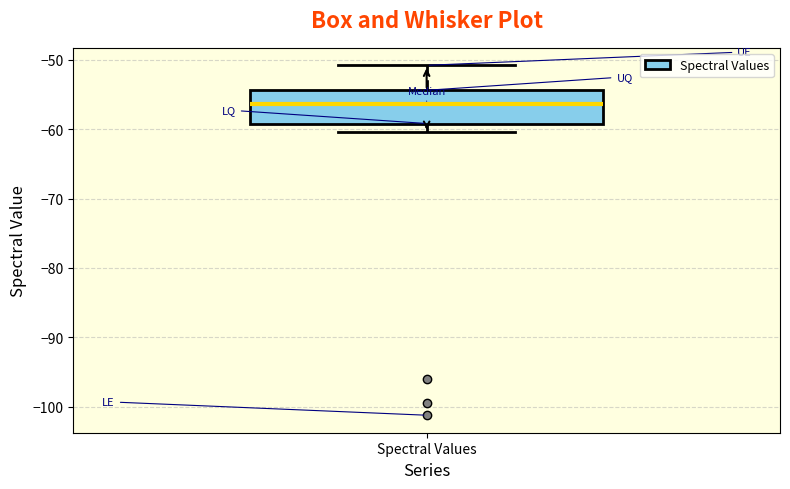

Read this box plot against the y-axis: the position of the median line, the range covered by the box, and the ends of both whiskers. The values are not printed on the chart, so give them approximately, as read against the axis.

median -56, box -59 to -54, whiskers -60 to -51